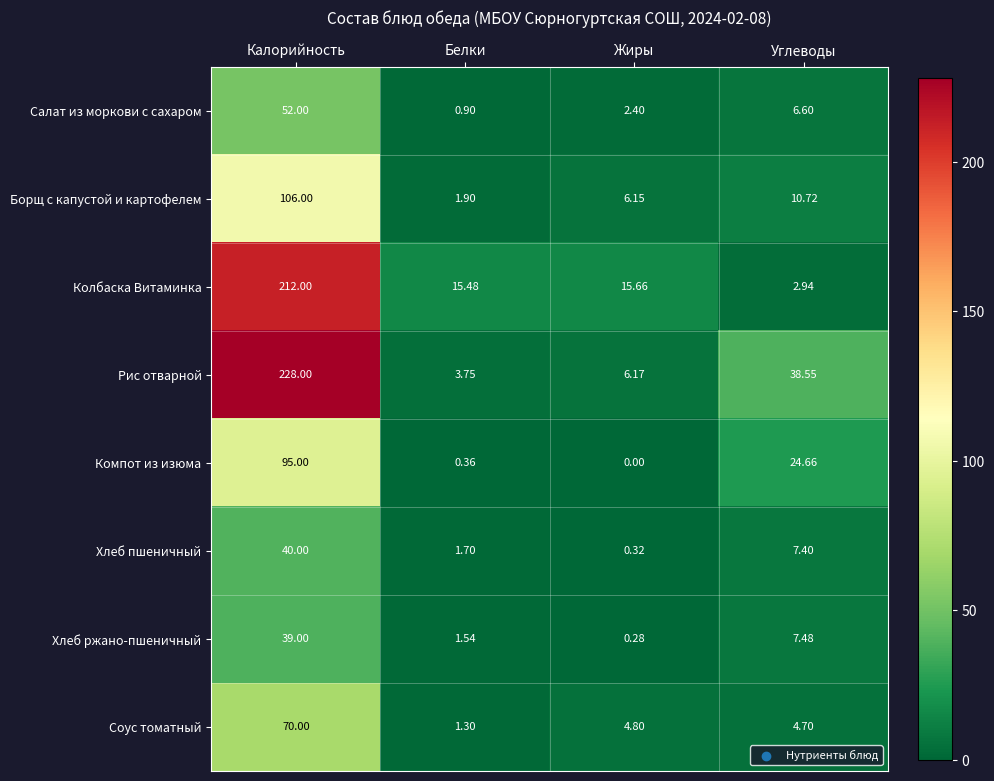

Which series has the largest total across all categories?

Рис отварной